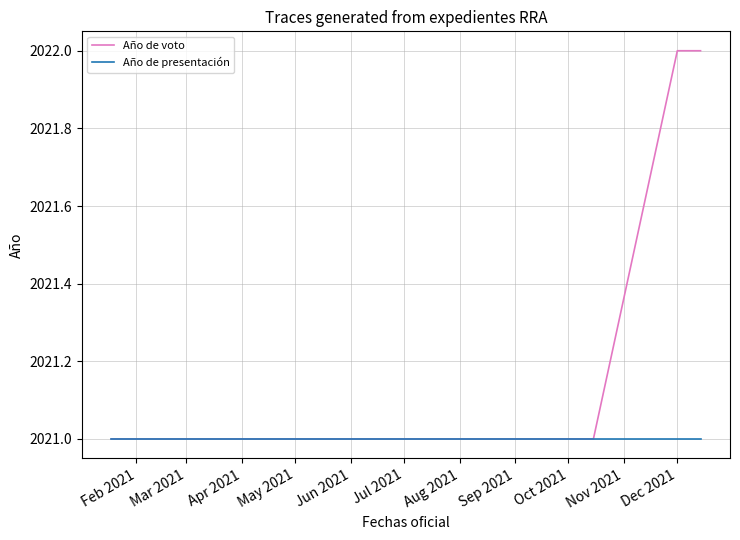

How many lines are shown in the chart?

2